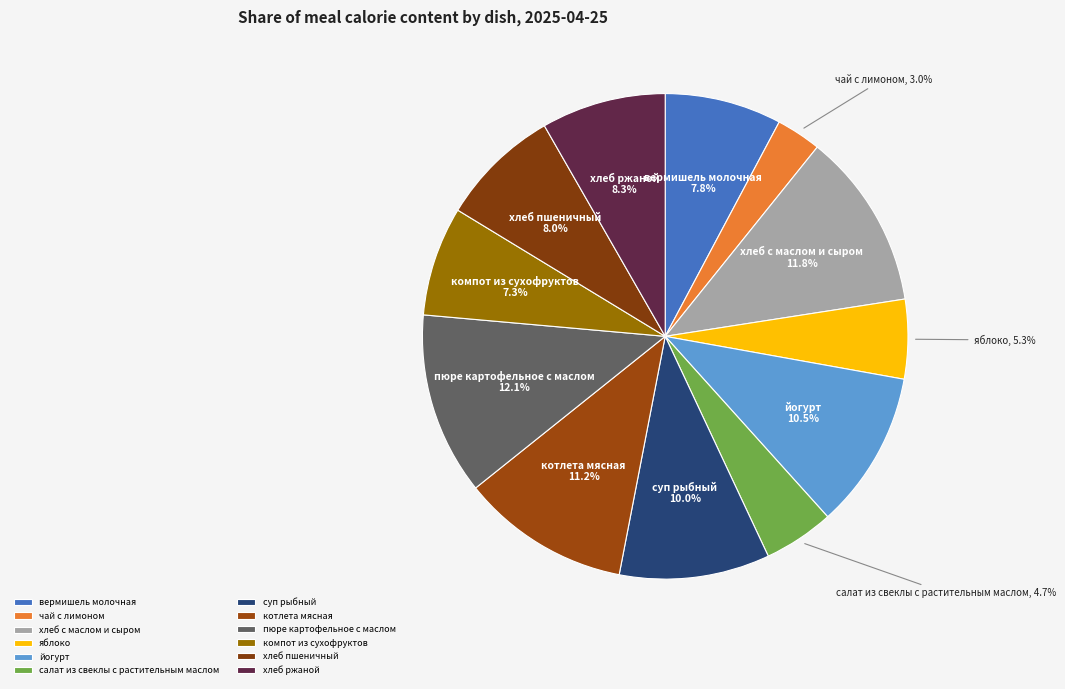

Does вермишель молочная account for over 50% of the chart?

No